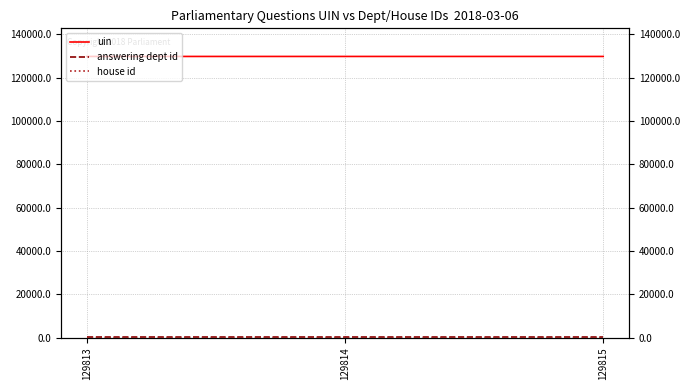

Reading right to left, extract all data points from this chart.

uin: 129815=129815	129814=129814	129813=129813
answering dept id: 129815=14	129814=14	129813=14
house id: 129815=1	129814=1	129813=1